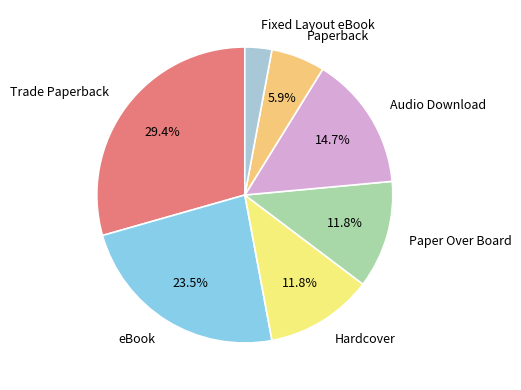

Which category has the biggest portion of the pie?

Trade Paperback